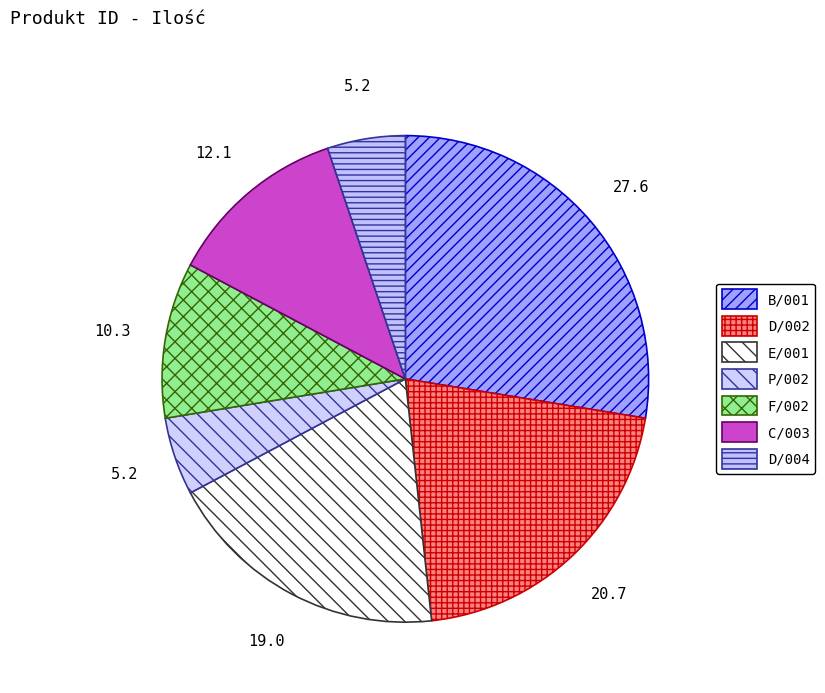

Rank the categories by value from lowest to highest.

P/002, D/004, F/002, C/003, E/001, D/002, B/001